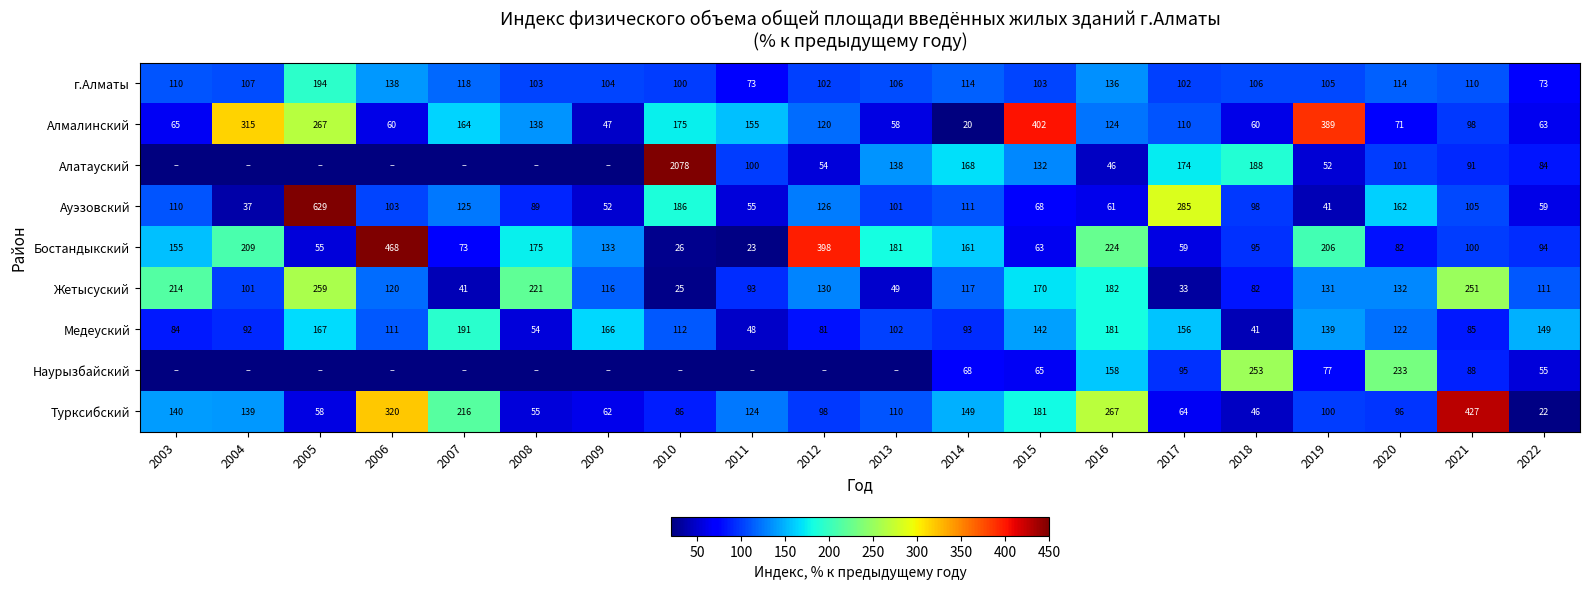

What is the difference between the highest and lowest values at 2018?

212